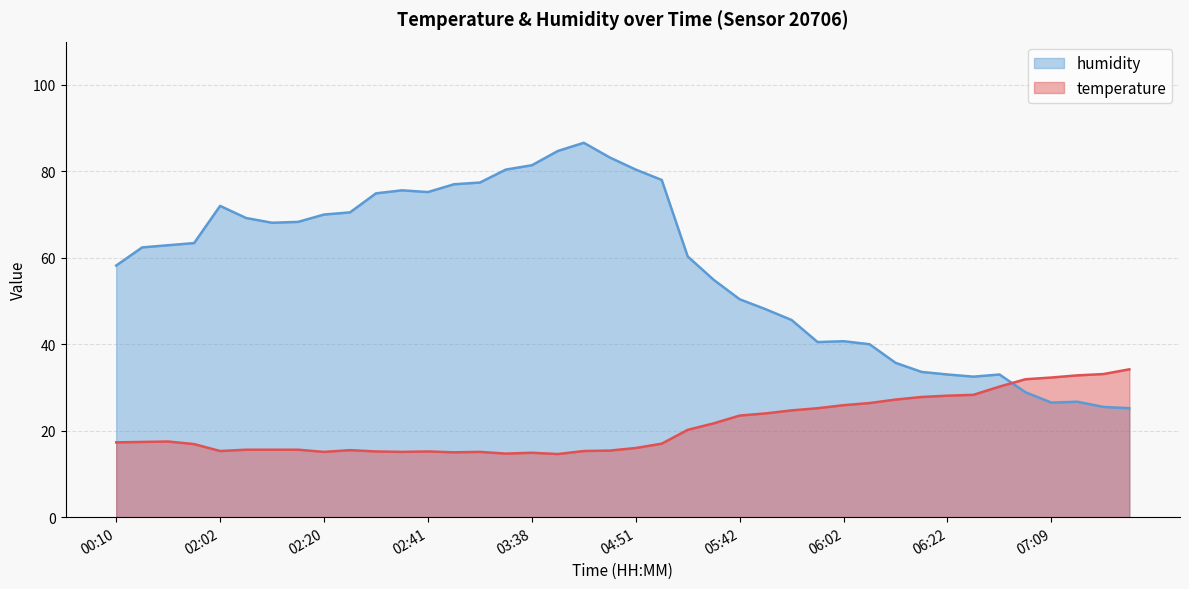

What is the label of the 7th point from the left?

02:07